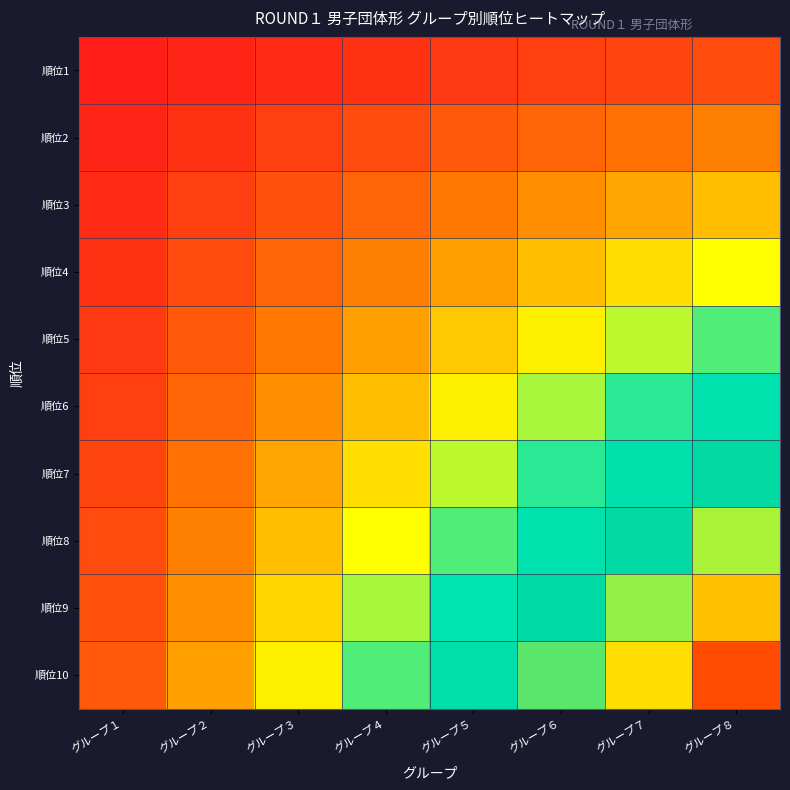

Reading left to right, extract all data points from this chart.

順位1: グループ１=0.0	グループ２=0.0	グループ３=0.0	グループ４=0.1	グループ５=0.1	グループ６=0.1	グループ７=0.1	グループ８=0.1
順位2: グループ１=0.0	グループ２=0.1	グループ３=0.1	グループ４=0.1	グループ５=0.1	グループ６=0.2	グループ７=0.2	グループ８=0.2
順位3: グループ１=0.0	グループ２=0.1	グループ３=0.1	グループ４=0.1	グループ５=0.2	グループ６=0.2	グループ７=0.3	グループ８=0.3
順位4: グループ１=0.1	グループ２=0.1	グループ３=0.2	グループ４=0.2	グループ５=0.2	グループ６=0.3	グループ７=0.4	グループ８=0.4
順位5: グループ１=0.1	グループ２=0.1	グループ３=0.2	グループ４=0.2	グループ５=0.3	グループ６=0.4	グループ７=0.4	グループ８=0.5
順位6: グループ１=0.1	グループ２=0.1	グループ３=0.2	グループ４=0.3	グループ５=0.4	グループ６=0.4	グループ７=0.5	グループ８=0.6
順位7: グループ１=0.1	グループ２=0.2	グループ３=0.3	グループ４=0.3	グループ５=0.4	グループ６=0.5	グループ７=0.6	グループ８=0.7
順位8: グループ１=0.1	グループ２=0.2	グループ３=0.3	グループ４=0.4	グループ５=0.5	グループ６=0.6	グループ７=0.7	グループ８=0.8
順位9: グループ１=0.1	グループ２=0.2	グループ３=0.3	グループ４=0.5	グループ５=0.6	グループ６=0.7	グループ７=0.8	グループ８=0.9
順位10: グループ１=0.1	グループ２=0.2	グループ３=0.4	グループ４=0.5	グループ５=0.6	グループ６=0.8	グループ７=0.9	グループ８=1.0